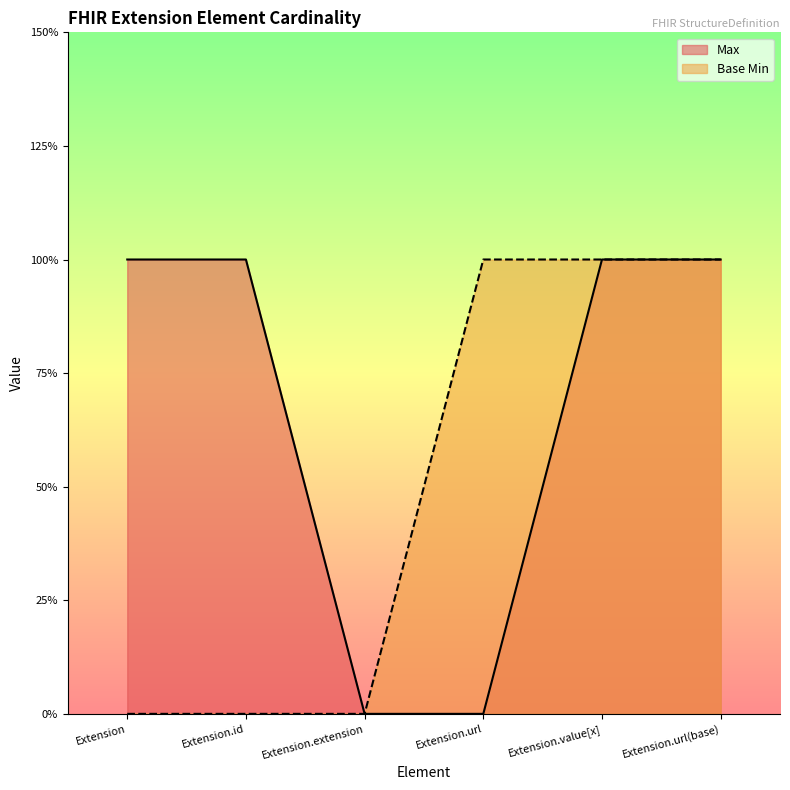

Rank the series by their maximum value, from highest to lowest.

Max, Base Min